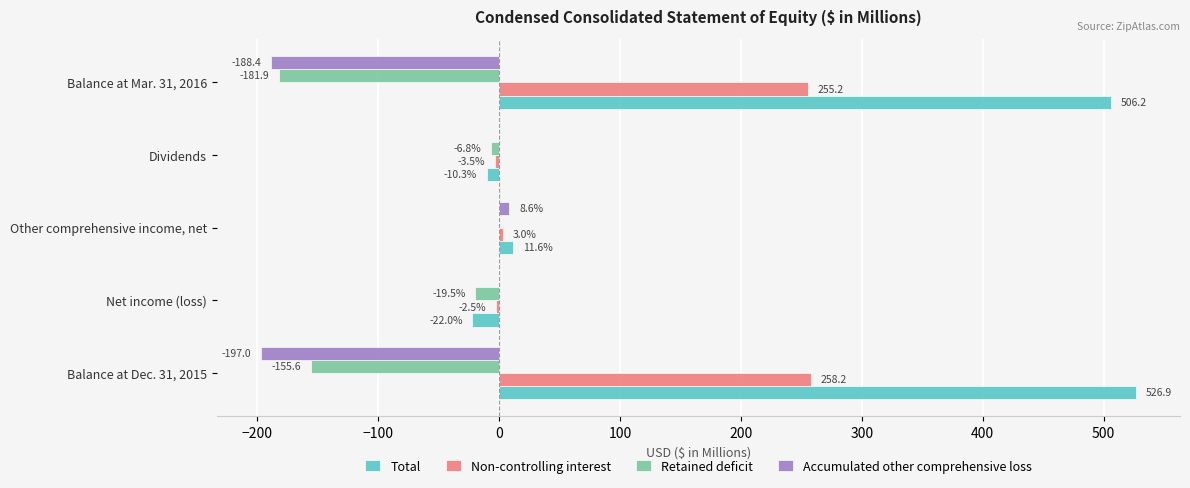

Between Dividends and Balance at Mar. 31, 2016, which series saw the biggest shift?

Total